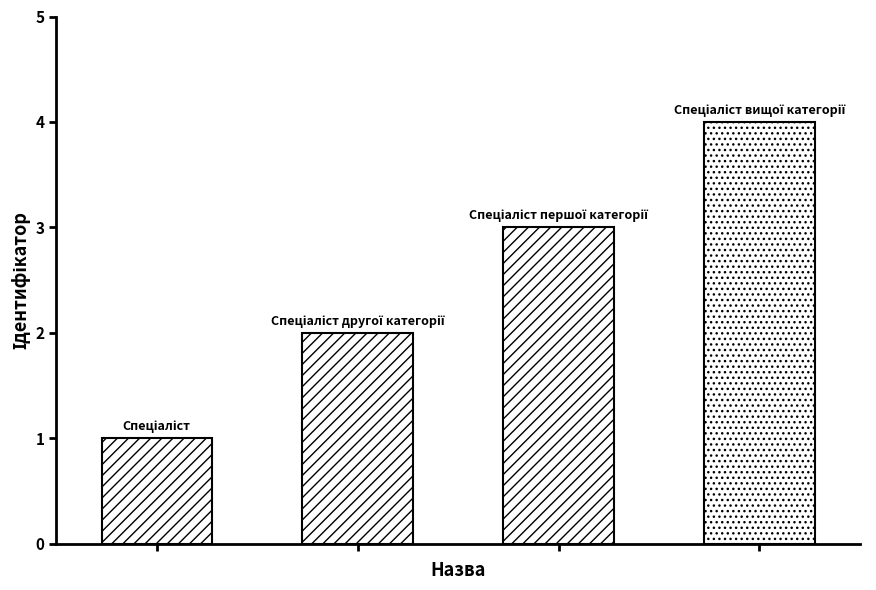

What is the difference between the maximum and minimum values?

3